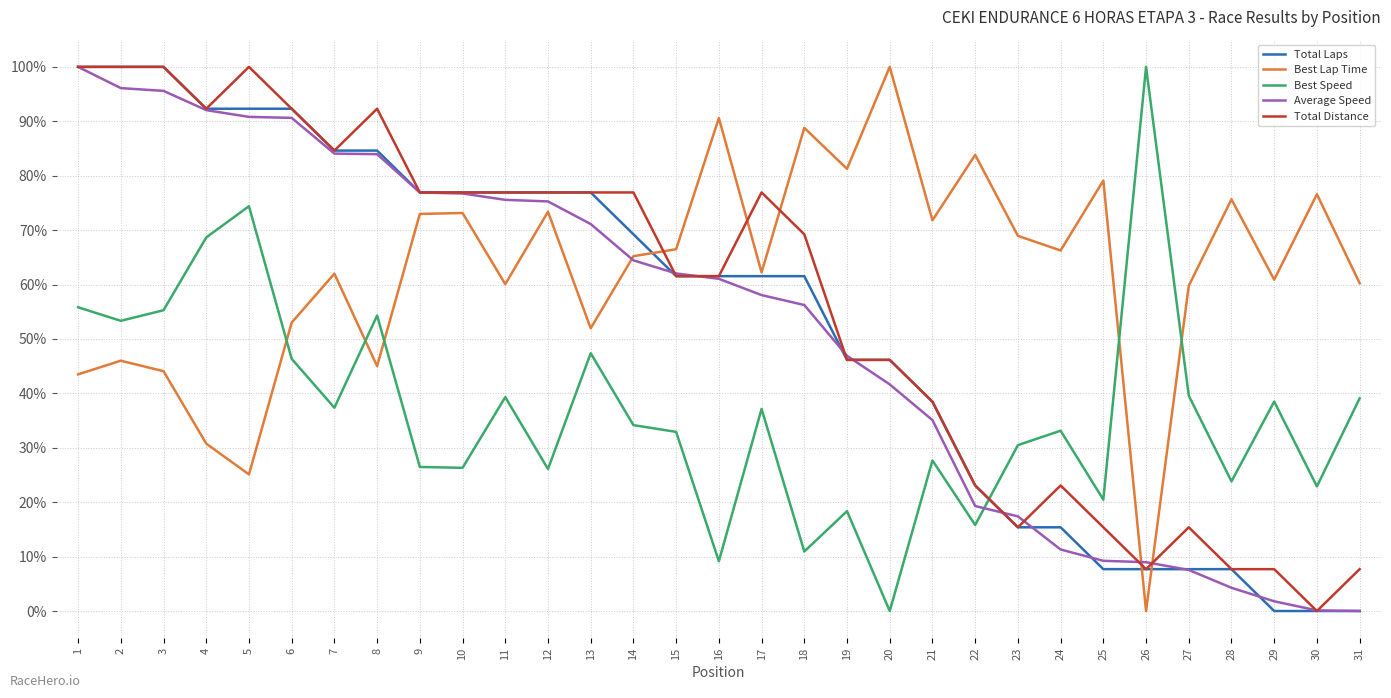

What is the greatest value displayed?

100.0